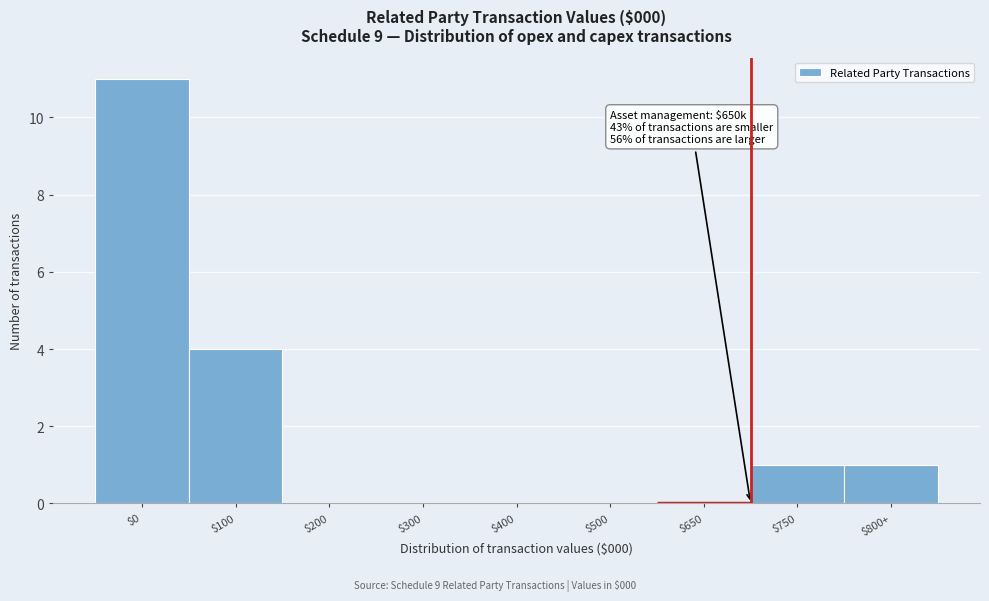

What is the maximum value shown in the chart?

11